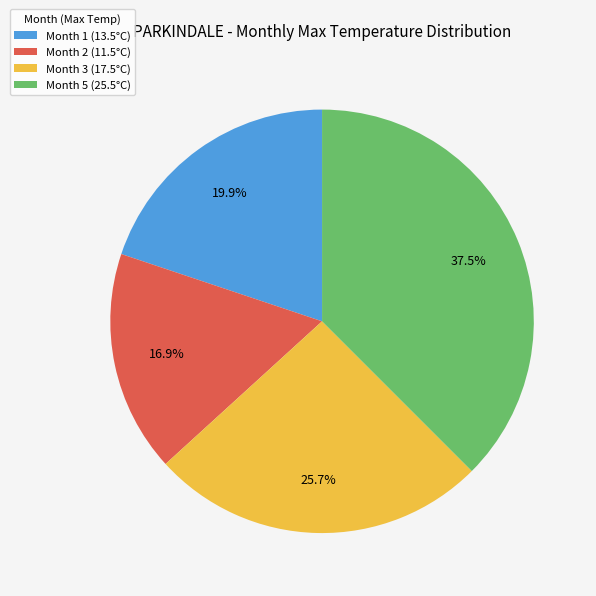

To the nearest percent, what is the combined percentage of Month 5 and Month 3?

63%